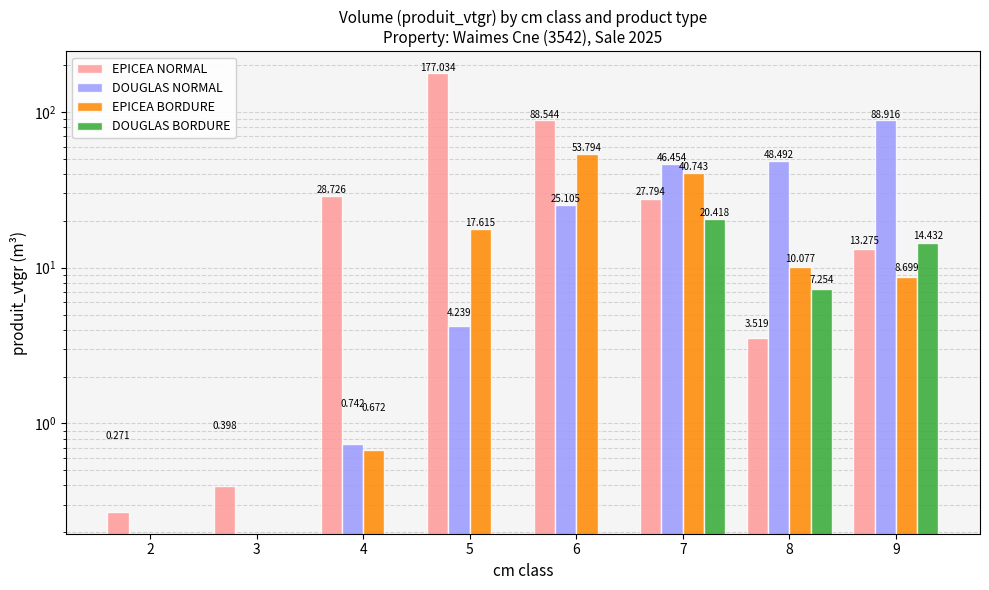

What is the difference between the second highest and minimum values in the EPICEA NORMAL series?

88.3